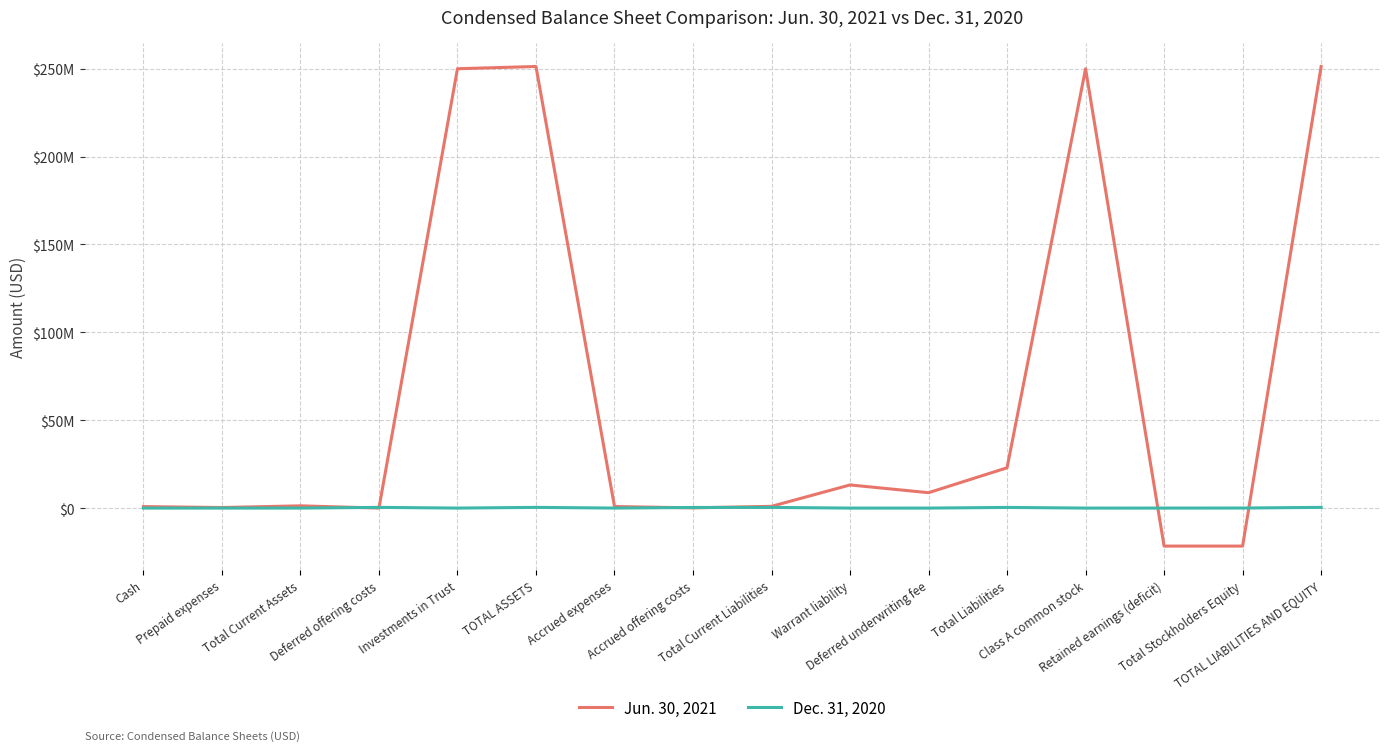

Rank the series by their maximum value, from highest to lowest.

Jun. 30, 2021, Dec. 31, 2020